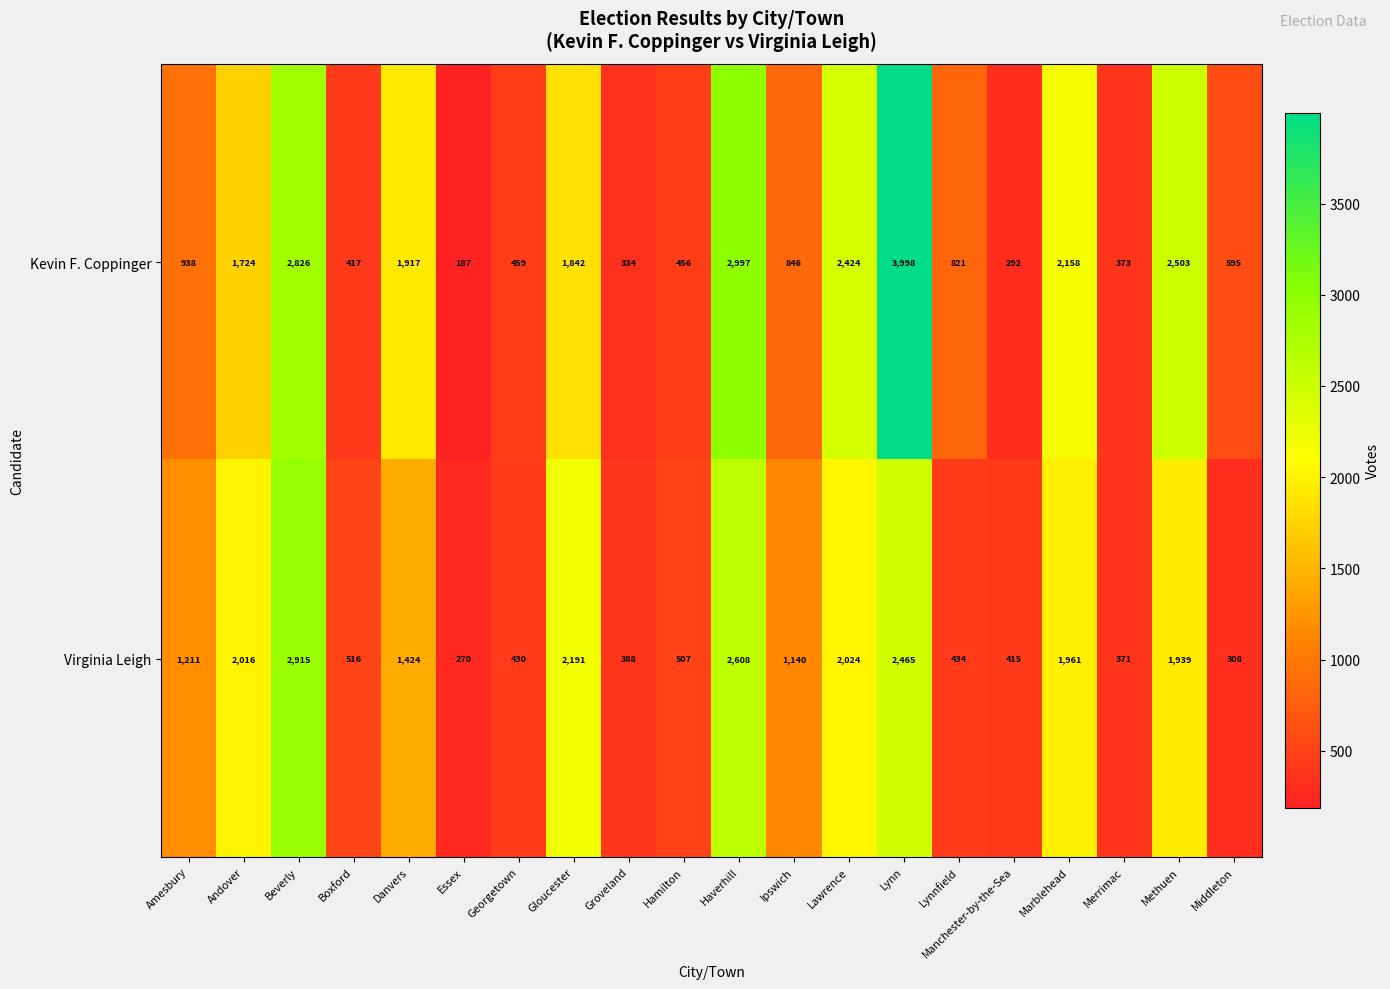

At which label is Kevin F. Coppinger closest to 2092?

Marblehead